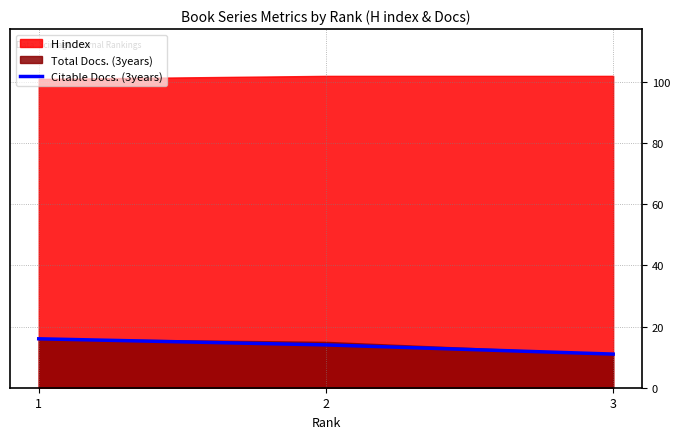

List the labels in order of value, largest first.

1, 2, 3